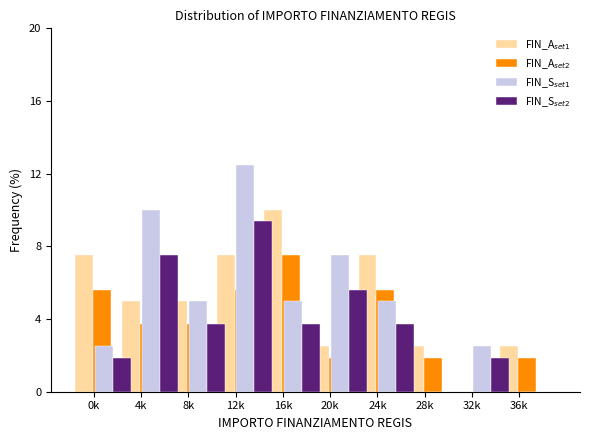

What is the maximum value shown in the chart?

12.5